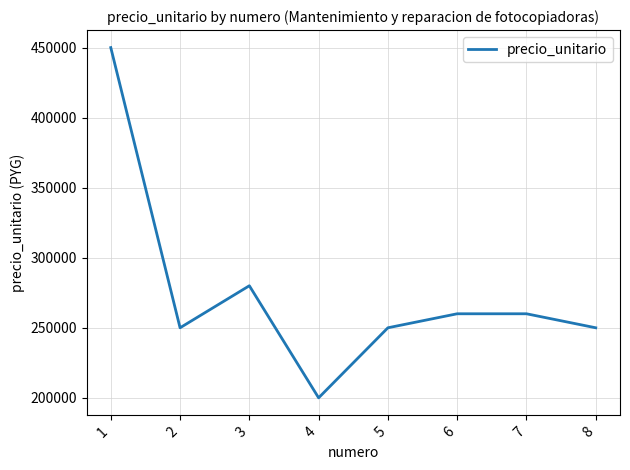

Where is the first local minimum?

2